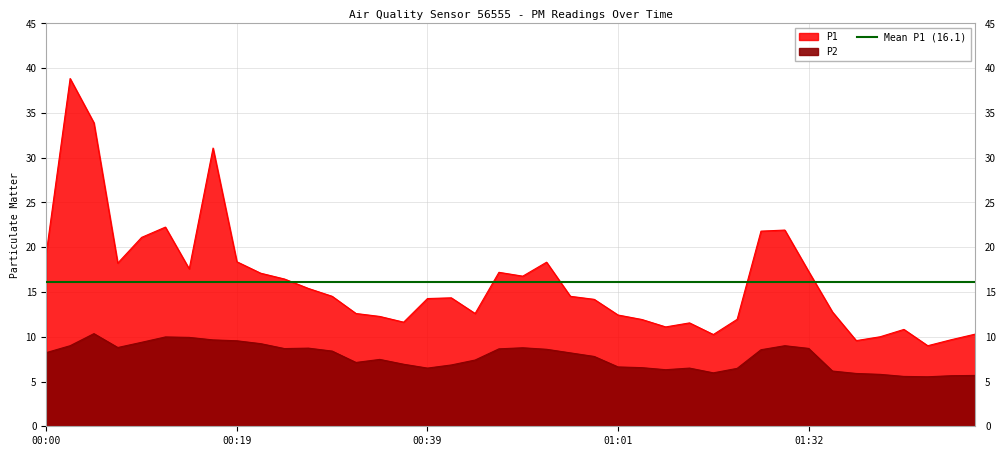

Which series has the largest total across all categories?

P1